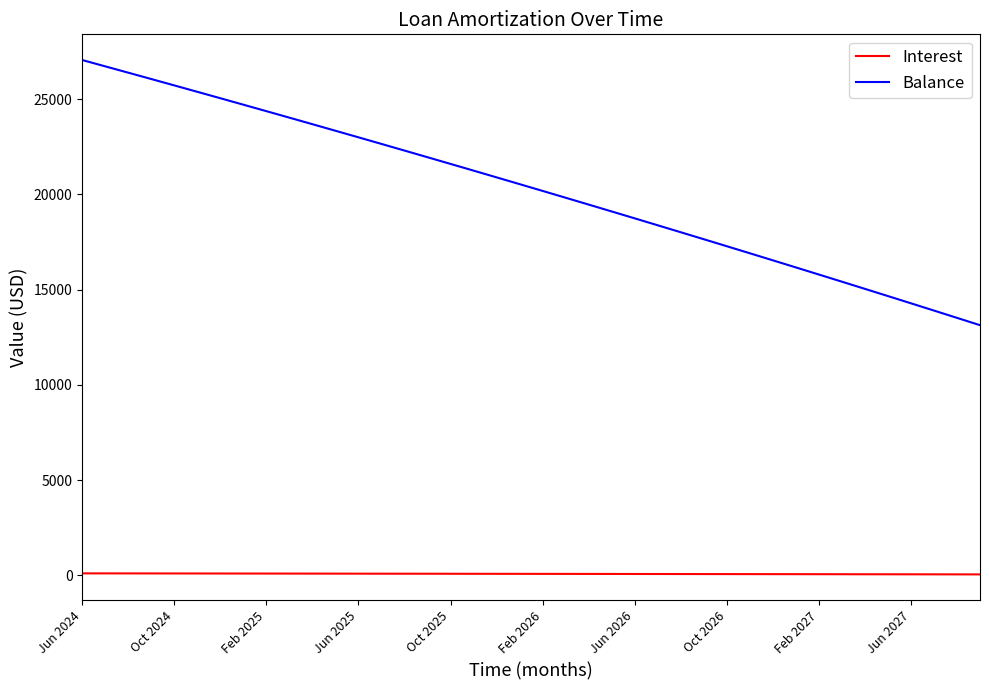

Which series has the largest range (max minus min)?

Balance